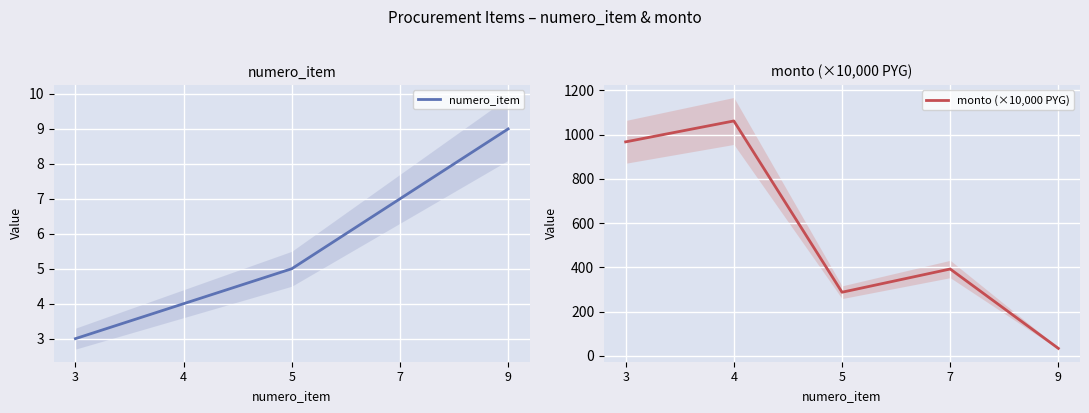

The numero_item series shows 1.3 at 3. True or false?

False